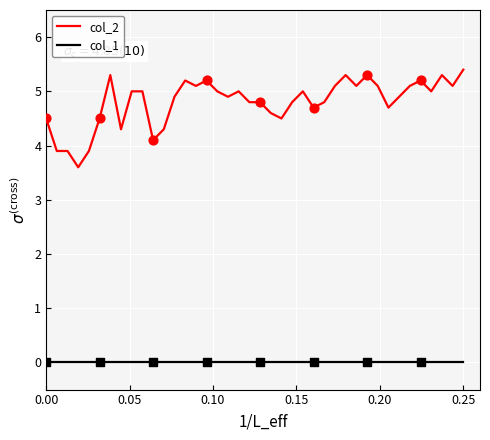

Which series has the largest range (max minus min)?

col_2